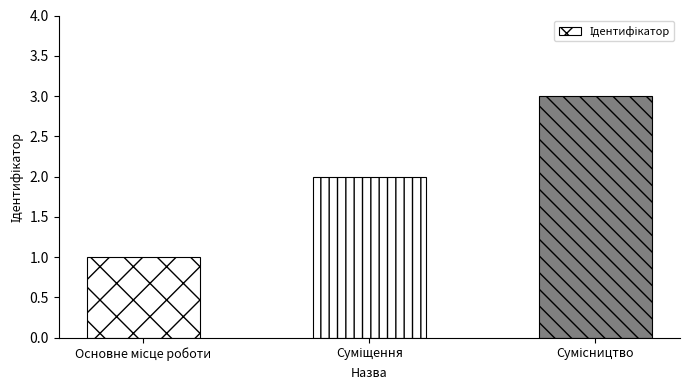

What is the greatest value displayed?

3